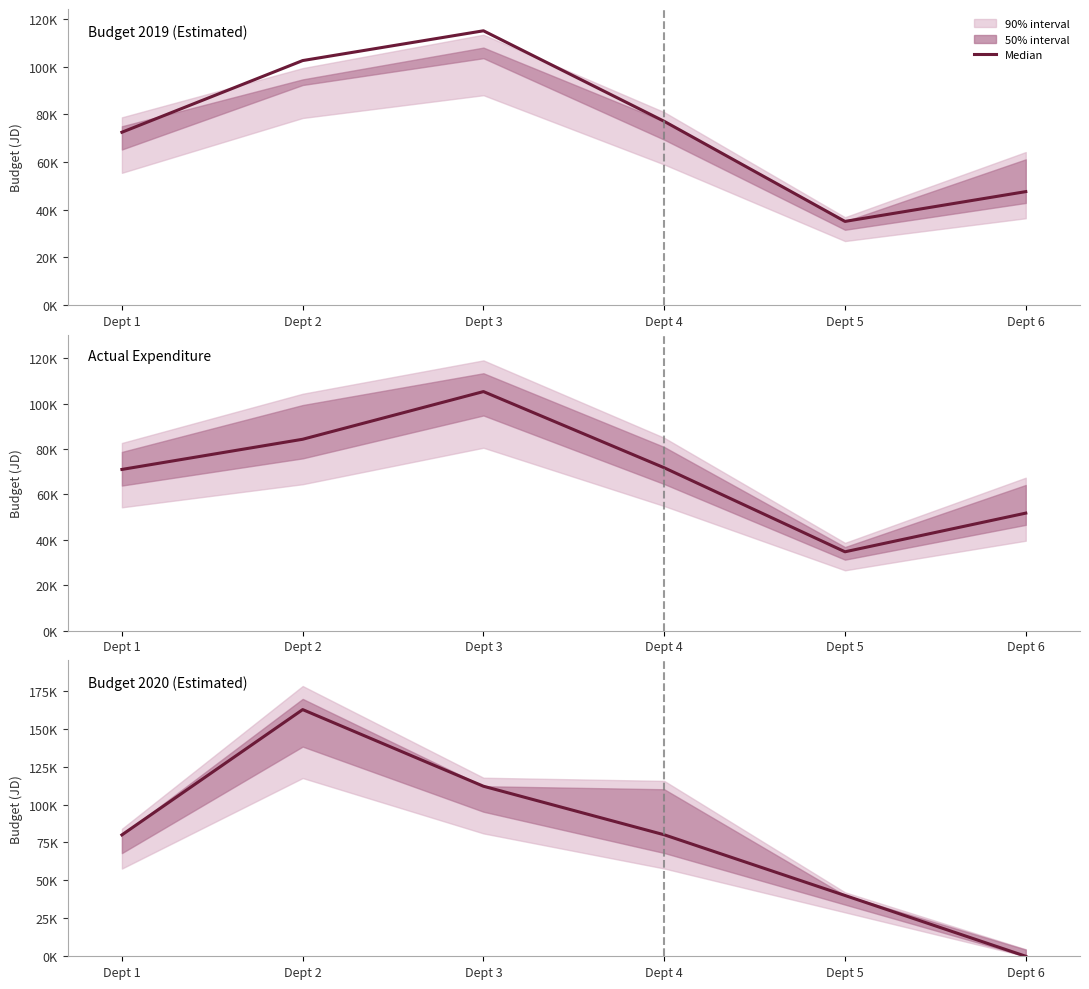

Is it true that Budget 2019 (Estimated) equals 137015.5 at Dept 4?

False